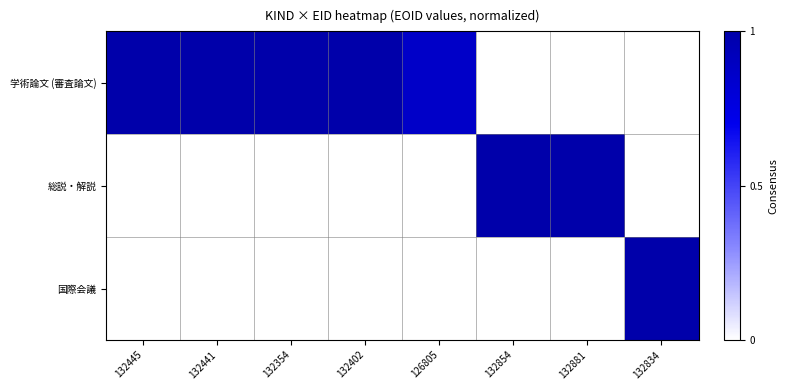

Rank the series at 132854 from lowest to highest value.

学術論文 (審査論文), 国際会議, 総説・解説